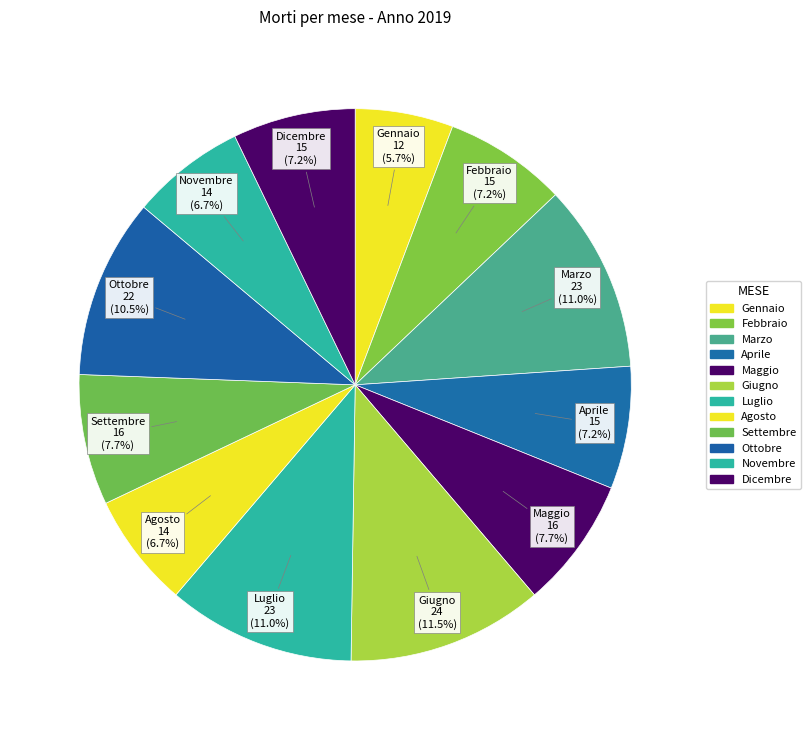

Which slice is the smallest?

Gennaio